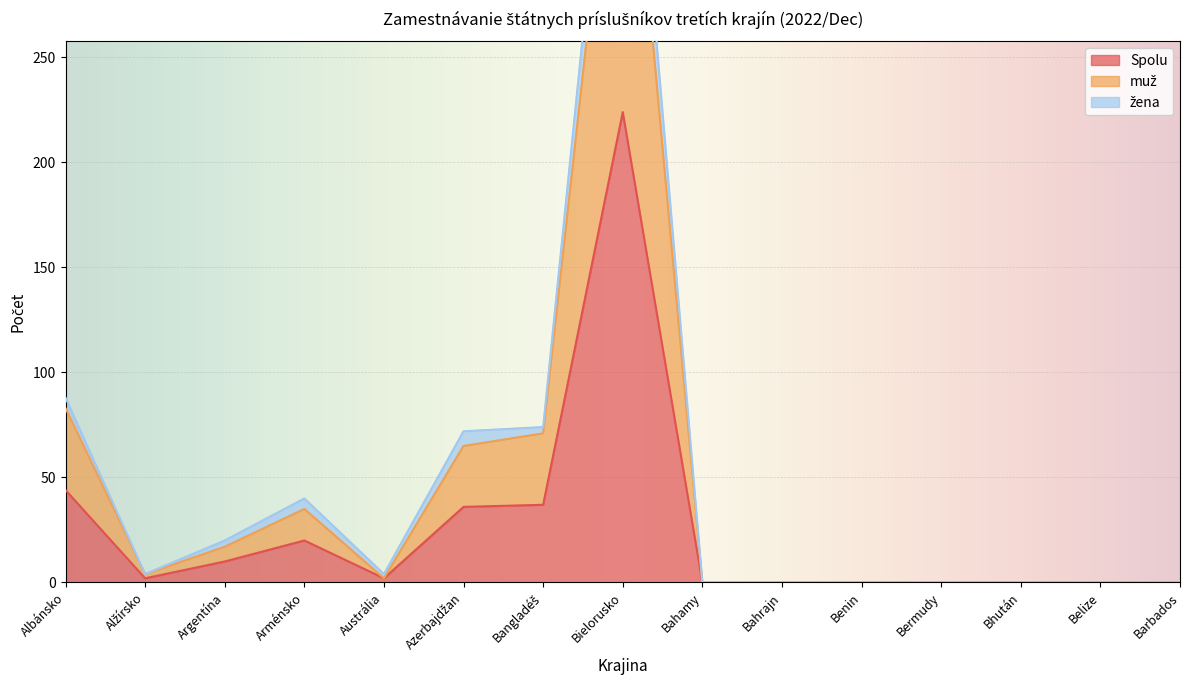

Where is the first local minimum for muž?

Alžírsko